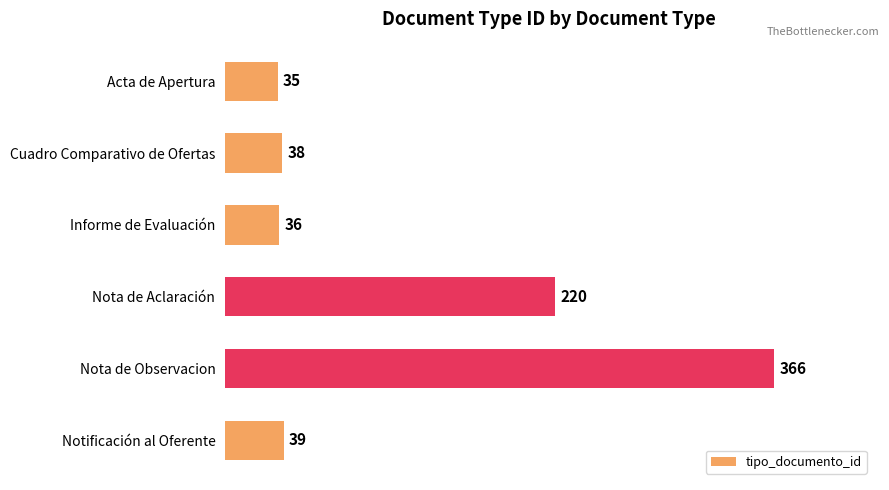

The chart shows a value of 58 at Cuadro Comparativo de Ofertas. True or false?

False